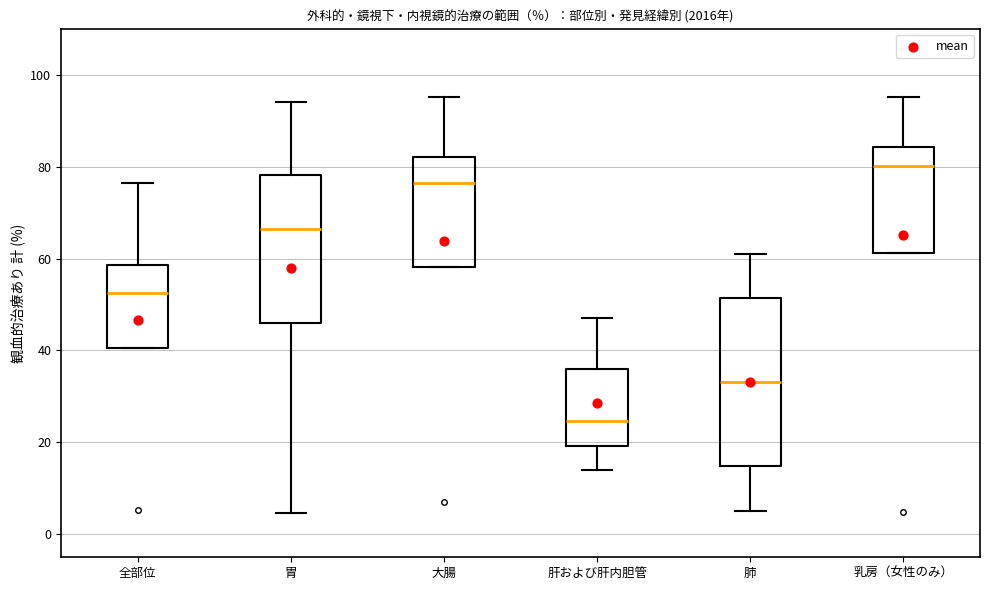

Comparing the boxes themselves (not the whiskers), which one is the tallest?

肺